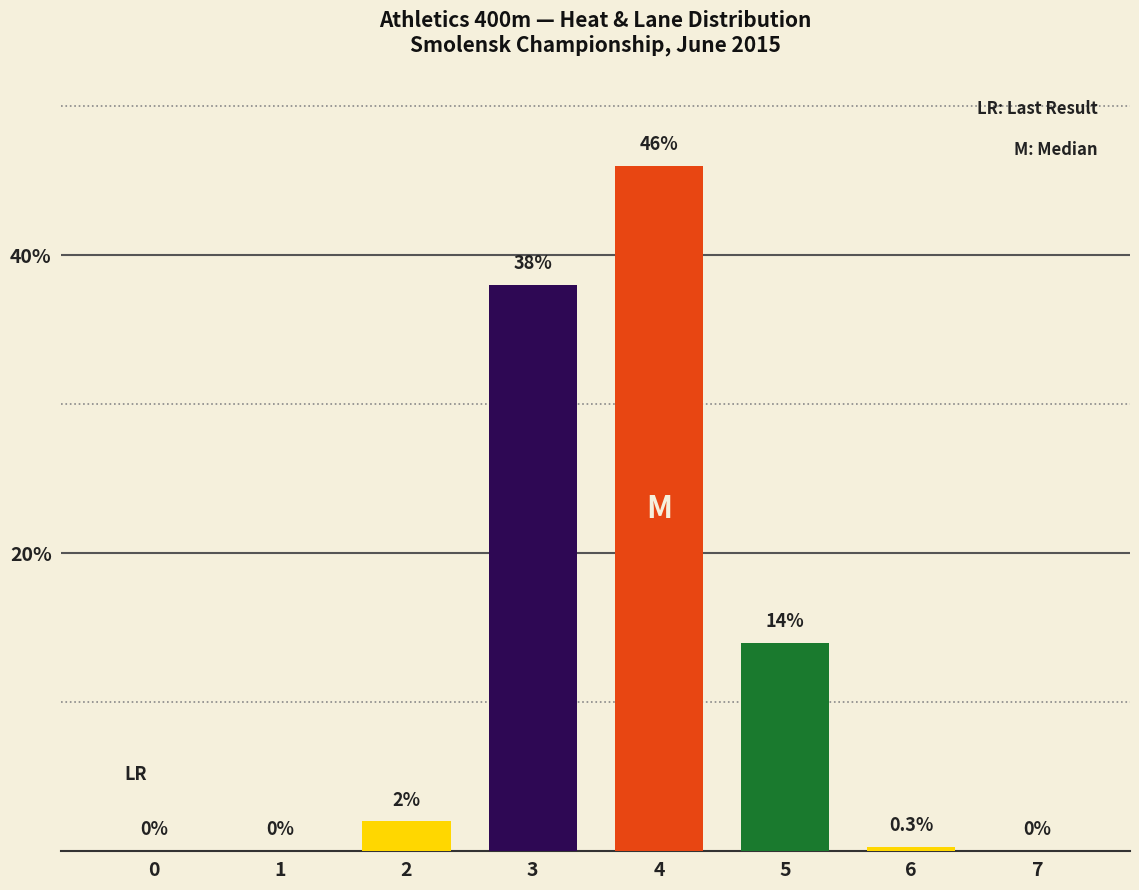

The chart shows a value of 46.0 at 4. True or false?

True